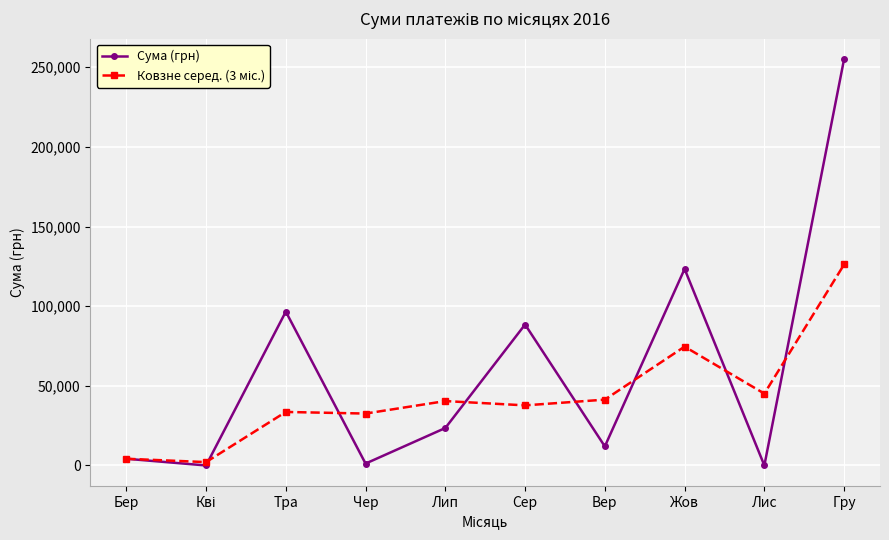

Is it true that Сума (грн) equals 96575.4 at Тра?

True